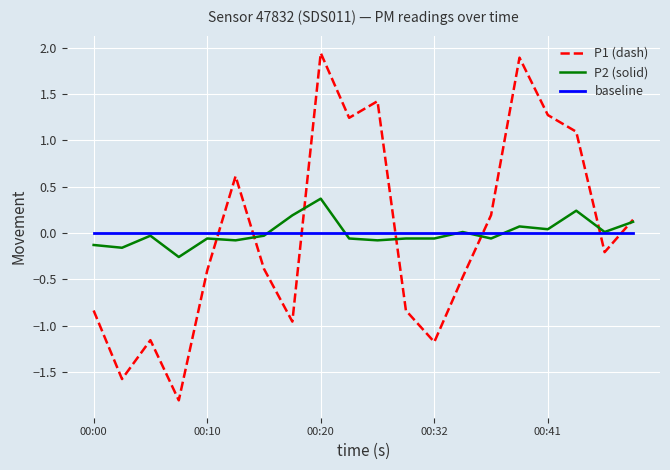

What are all the series names shown in the legend?

P1 (dash), P2 (solid), baseline